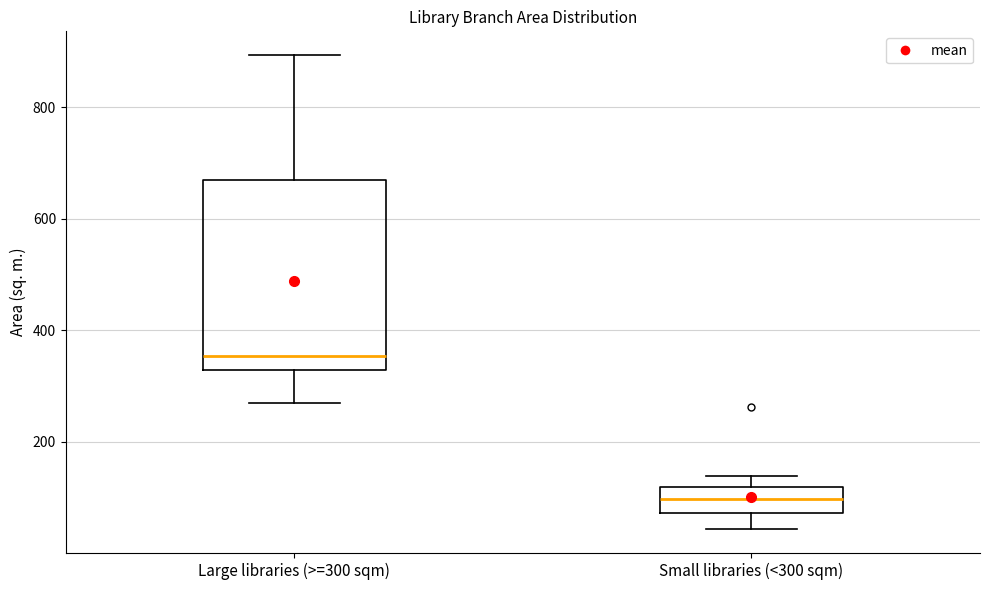

Which box is the tallest, from its lower edge to its upper edge?

Large libraries (>=300 sqm)